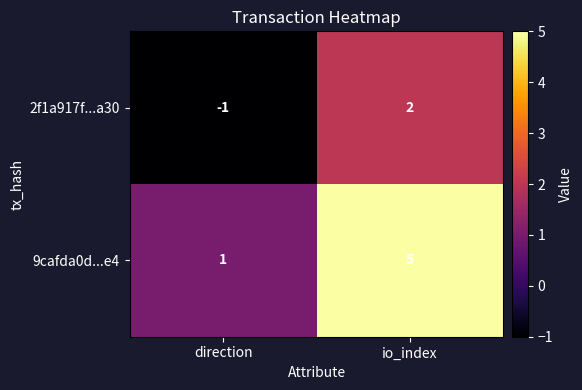

Which series changed the most between direction and io_index?

9cafda0d...e4